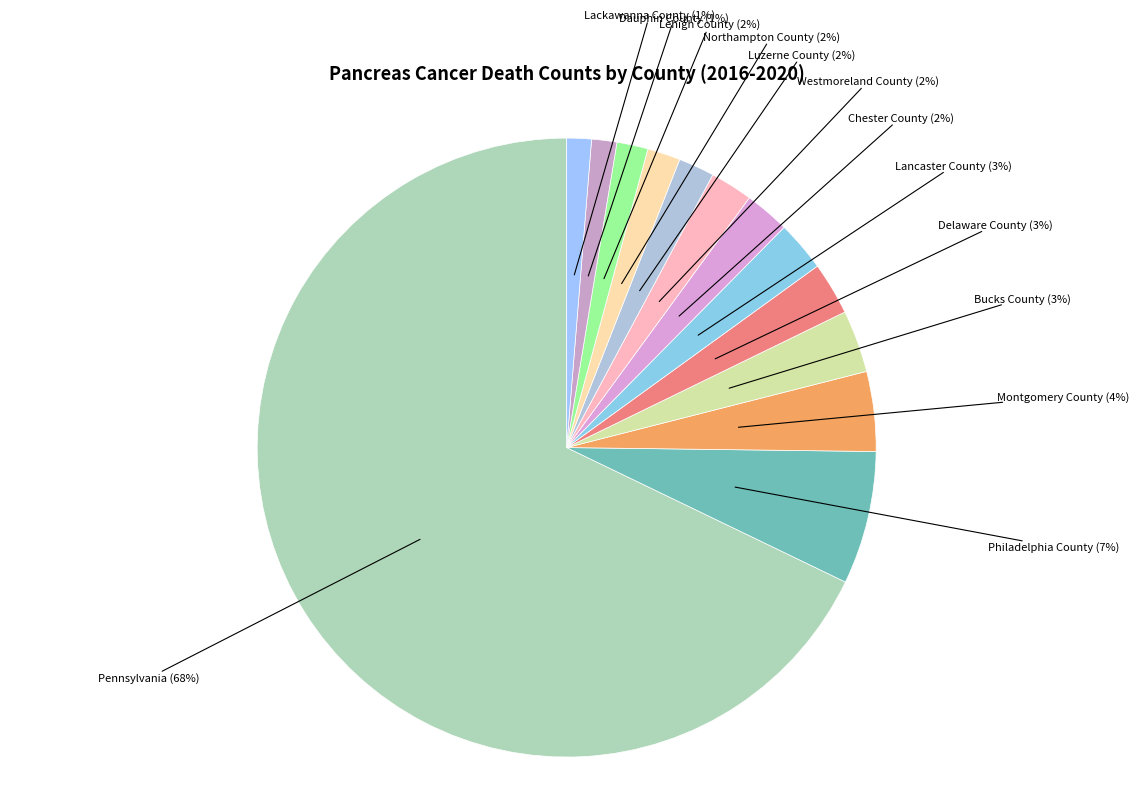

Between Philadelphia County and Lackawanna County, which is larger?

Philadelphia County